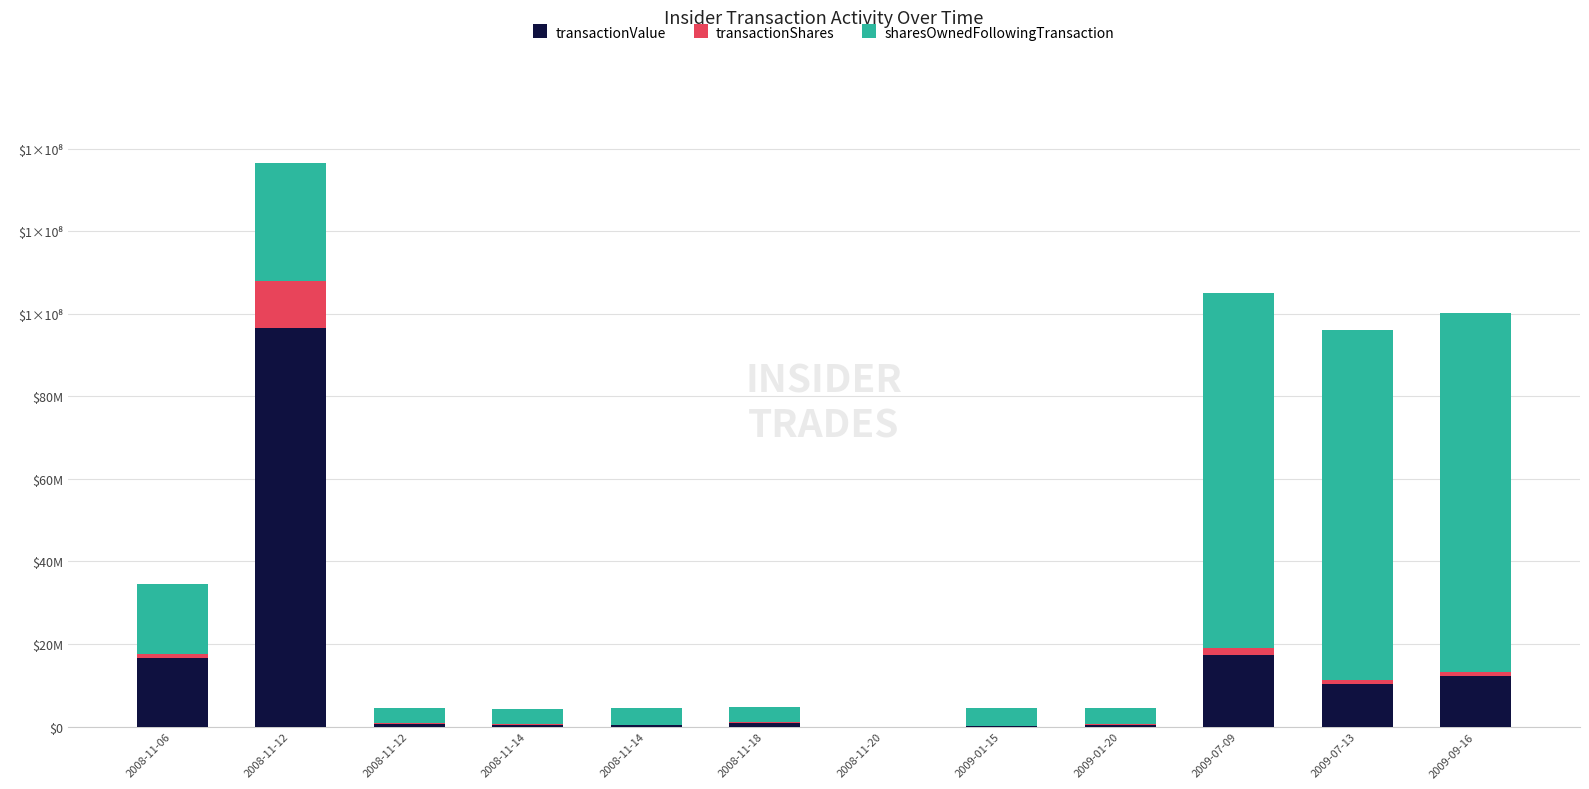

True or false: transactionShares has a value of 15841714 at 2008-11-12.

False